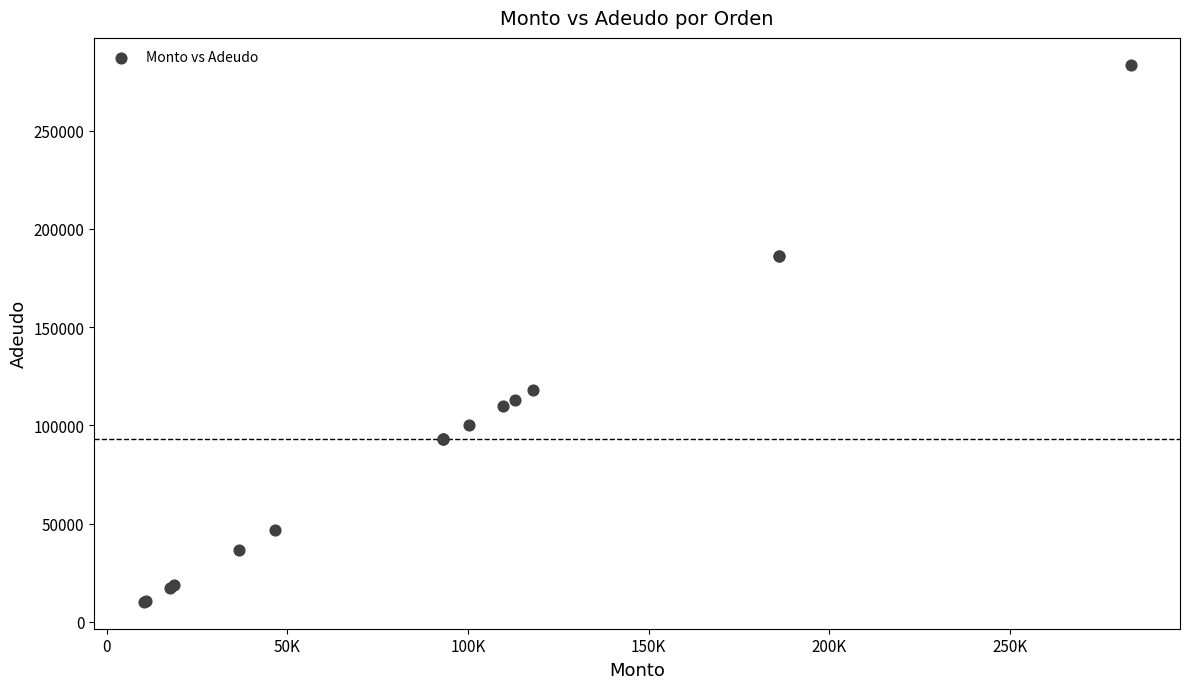

What Y value in the scatter plot is closest to 146832?

118110.0